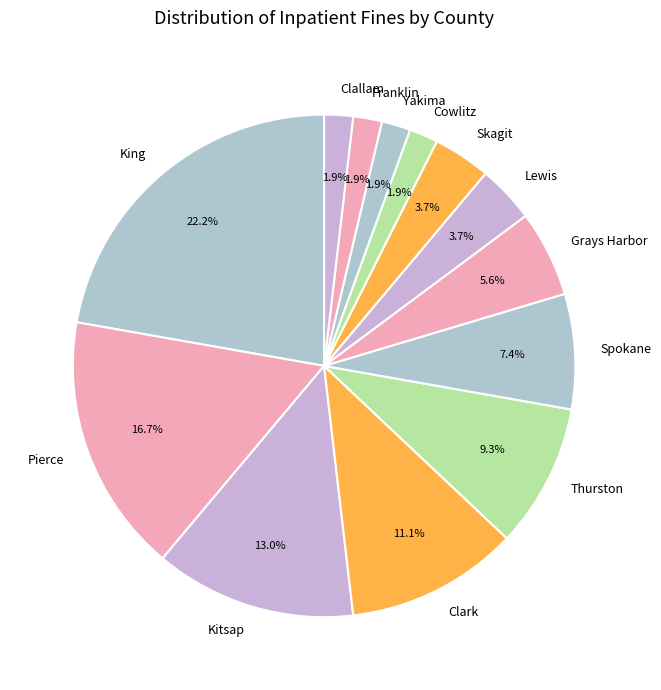

To the nearest percent, what percentage of the pie is Thurston?

9%